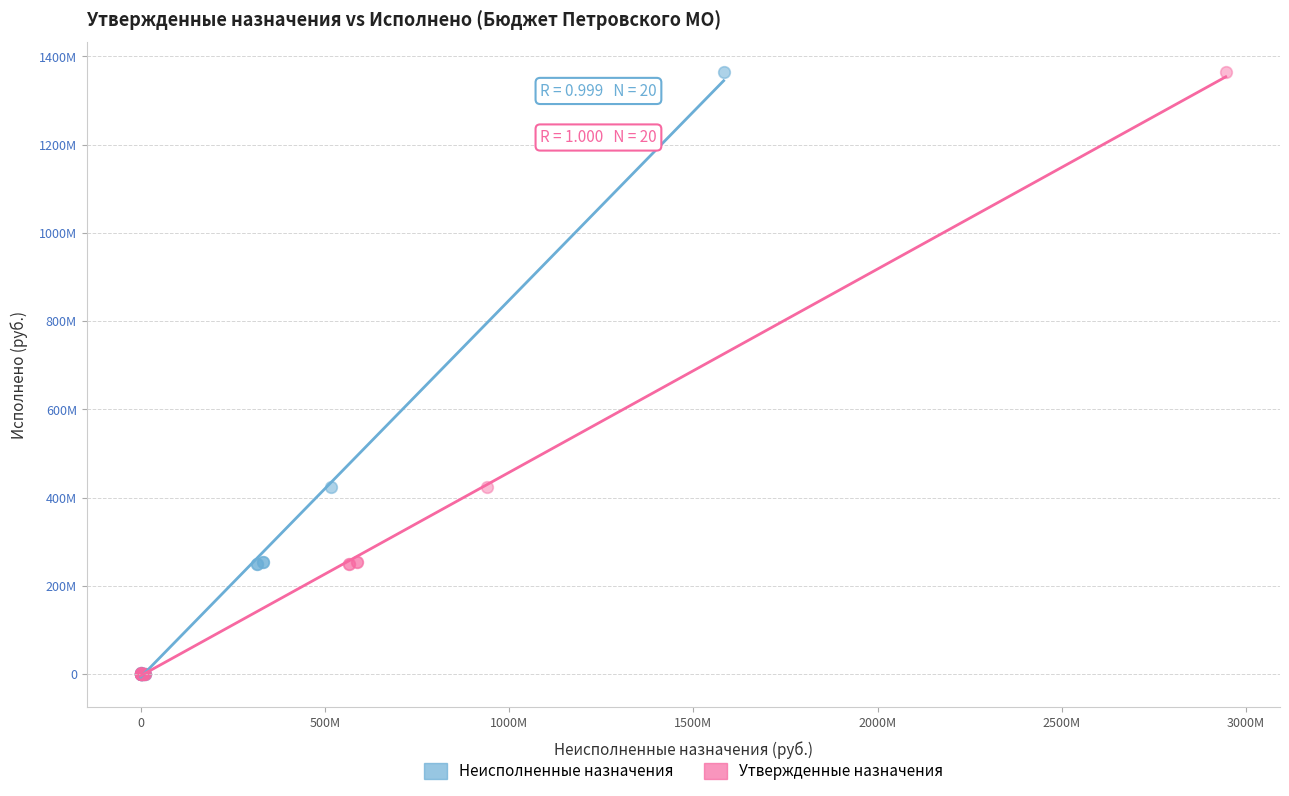

What are all the series names shown in the legend?

Неисполненные назначения, Утвержденные назначения